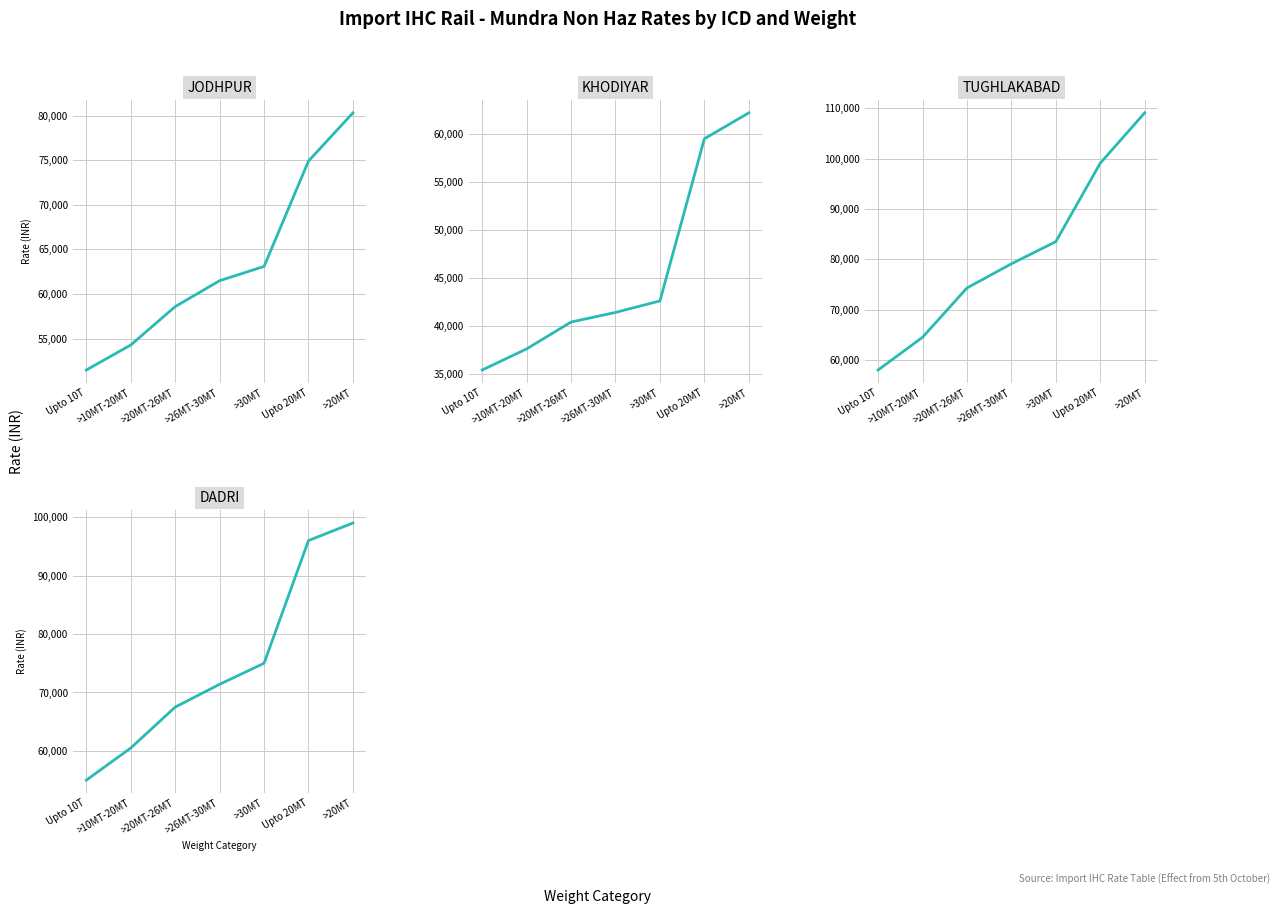

Reading right to left, transcribe all the data shown in this chart.

JODHPUR: >20MT=80300	Upto 20MT=74900	>30MT=63100	>26MT-30MT=61500	>20MT-26MT=58600	>10MT-20MT=54300	Upto 10T=51500
KHODIYAR: >20MT=62200	Upto 20MT=59500	>30MT=42600	>26MT-30MT=41400	>20MT-26MT=40400	>10MT-20MT=37600	Upto 10T=35400
TUGHLAKABAD: >20MT=109100	Upto 20MT=99100	>30MT=83500	>26MT-30MT=79100	>20MT-26MT=74300	>10MT-20MT=64500	Upto 10T=58000
DADRI: >20MT=99000	Upto 20MT=96000	>30MT=75000	>26MT-30MT=71400	>20MT-26MT=67500	>10MT-20MT=60500	Upto 10T=55000